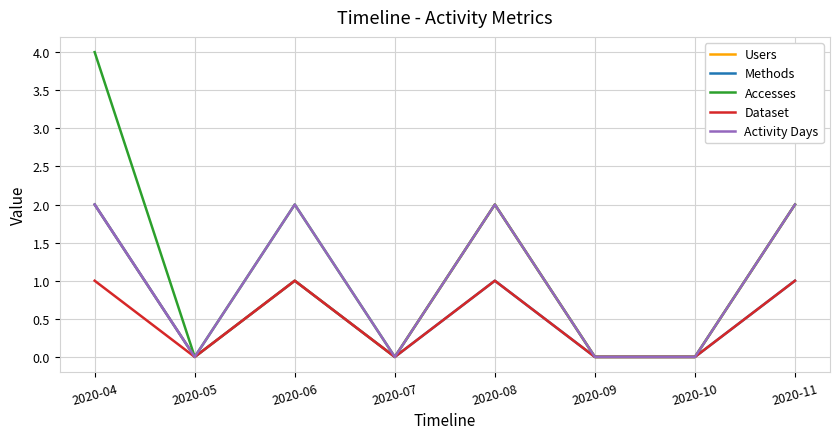

Where does the Users series first go above 1?

2020-04